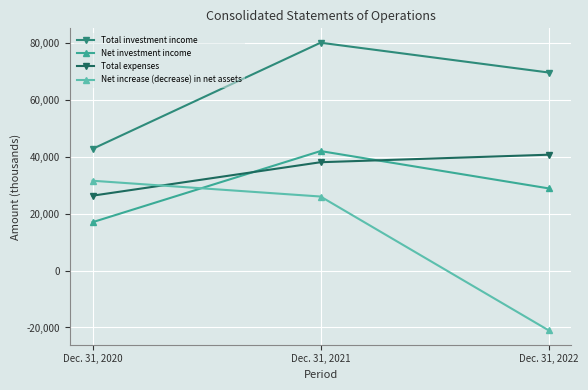

Reading left to right, extract all data points from this chart.

Total investment income: Dec. 31, 2020=42764	Dec. 31, 2021=80086	Dec. 31, 2022=69614
Net investment income: Dec. 31, 2020=17000	Dec. 31, 2021=42004	Dec. 31, 2022=28890
Total expenses: Dec. 31, 2020=26321	Dec. 31, 2021=38082	Dec. 31, 2022=40724
Net increase (decrease) in net assets: Dec. 31, 2020=31573	Dec. 31, 2021=26026	Dec. 31, 2022=-20996